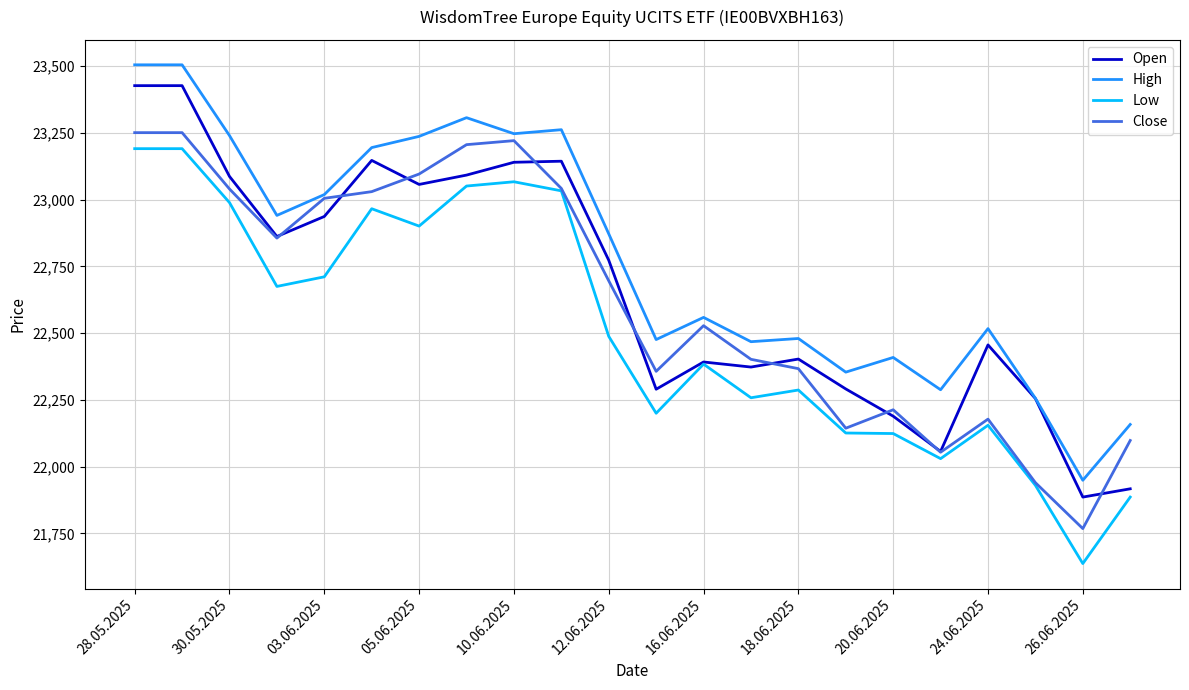

True or false: High and Low cross at least once.

False